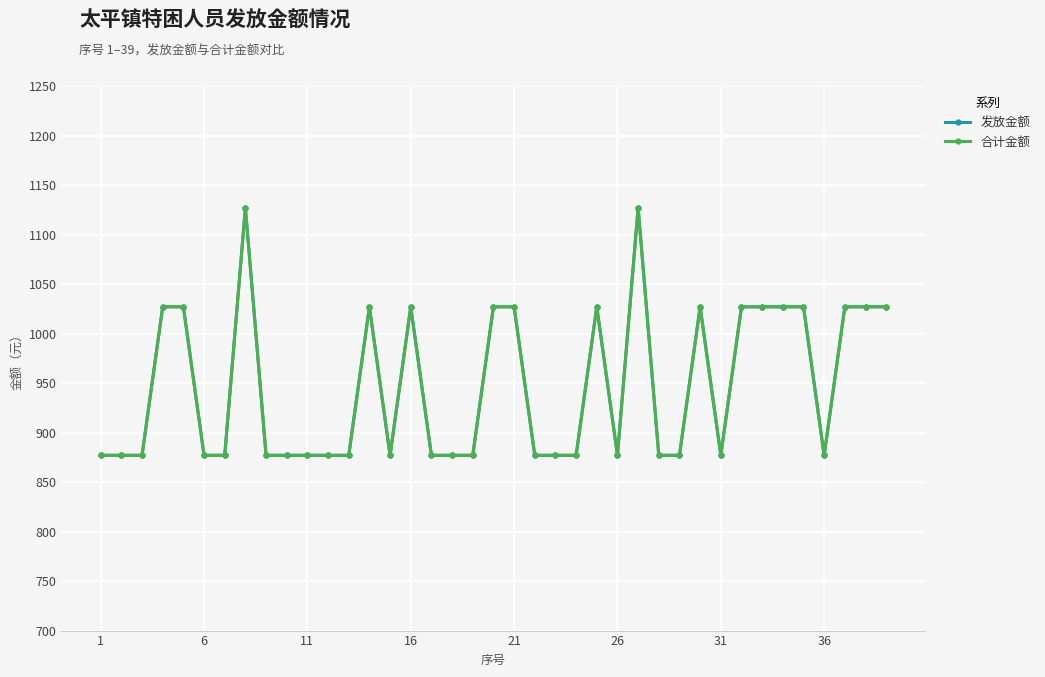

Is this an area chart (filled region under the line)?

No